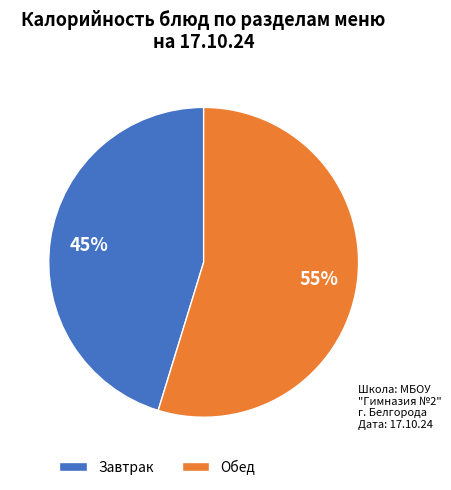

Combined, do Завтрак and Обед account for over 50%?

Yes